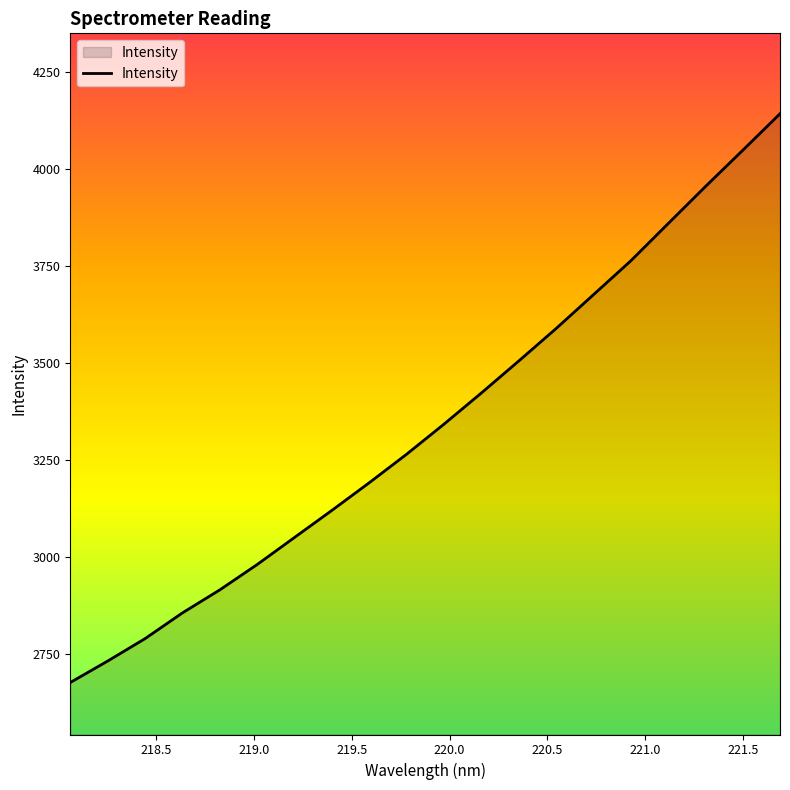

How many distinct data groups are displayed?

1